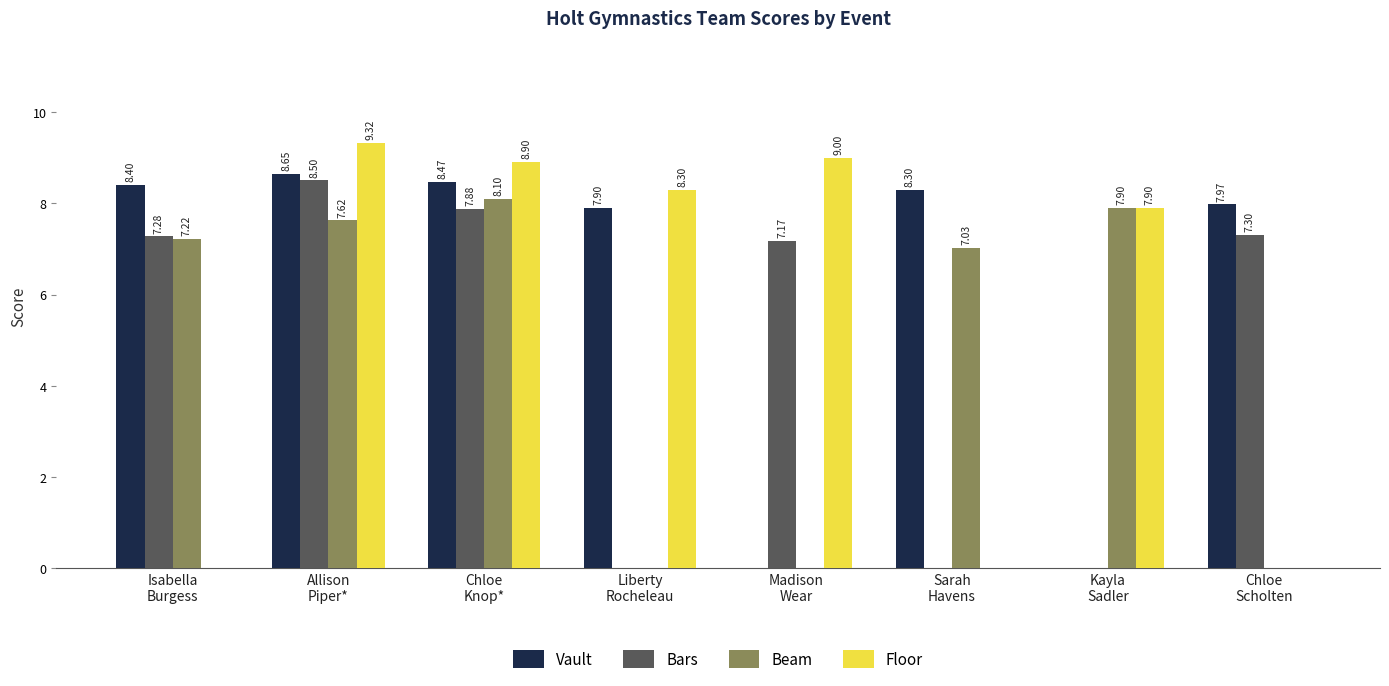

The Beam series shows -2.8 at Madison
Wear. True or false?

False